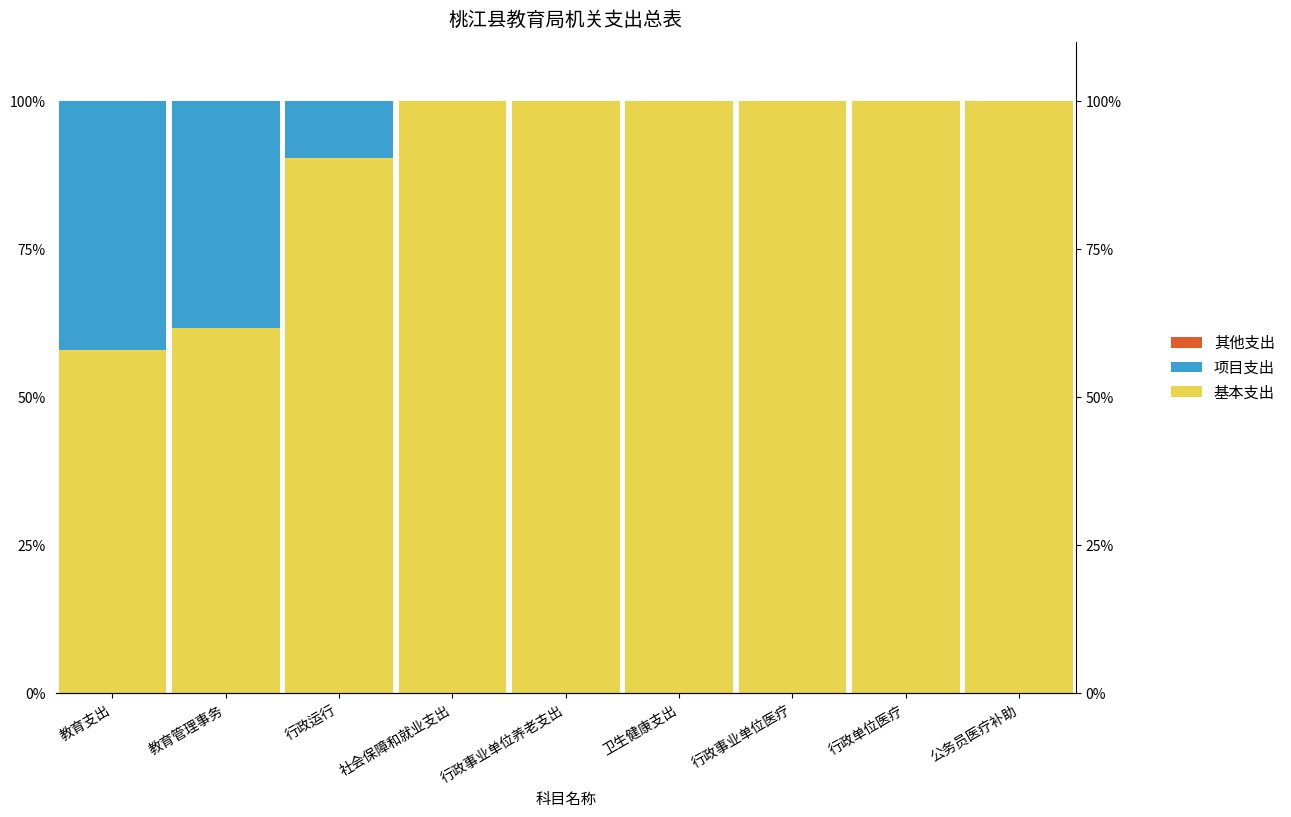

At which category does the chart reach its peak across all series?

社会保障和就业支出